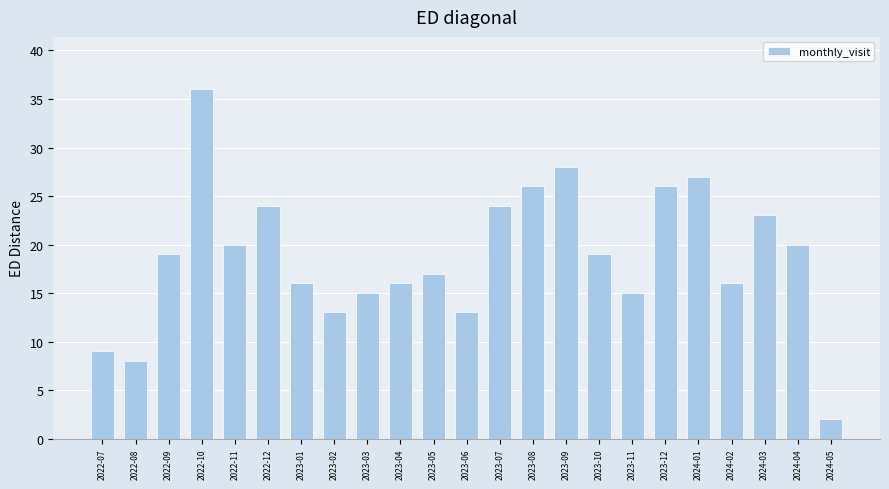

Reading left to right, what are all the values shown in this chart?

9	8	19	36	20	24	16	13	15	16	17	13	24	26	28	19	15	26	27	16	23	20	2